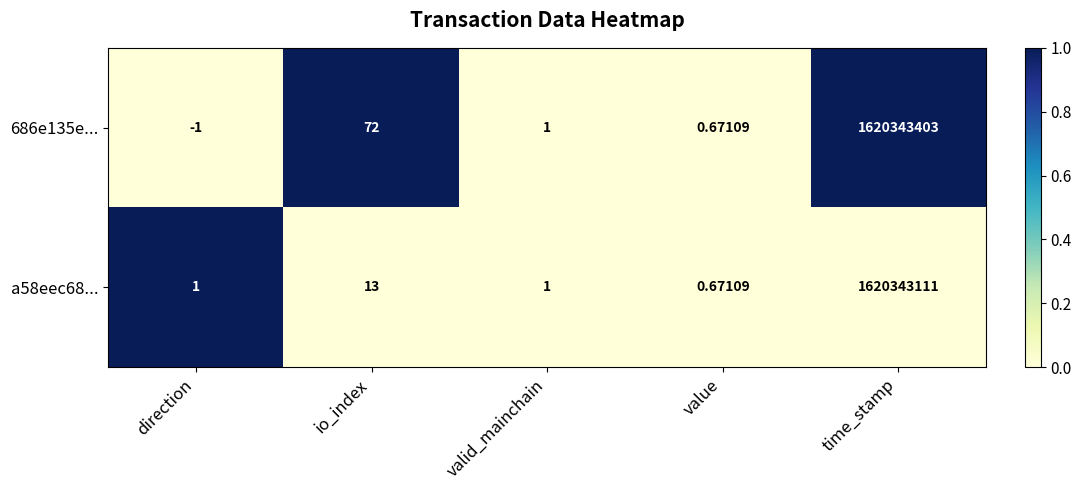

Which series has the widest spread of values?

686e135e...